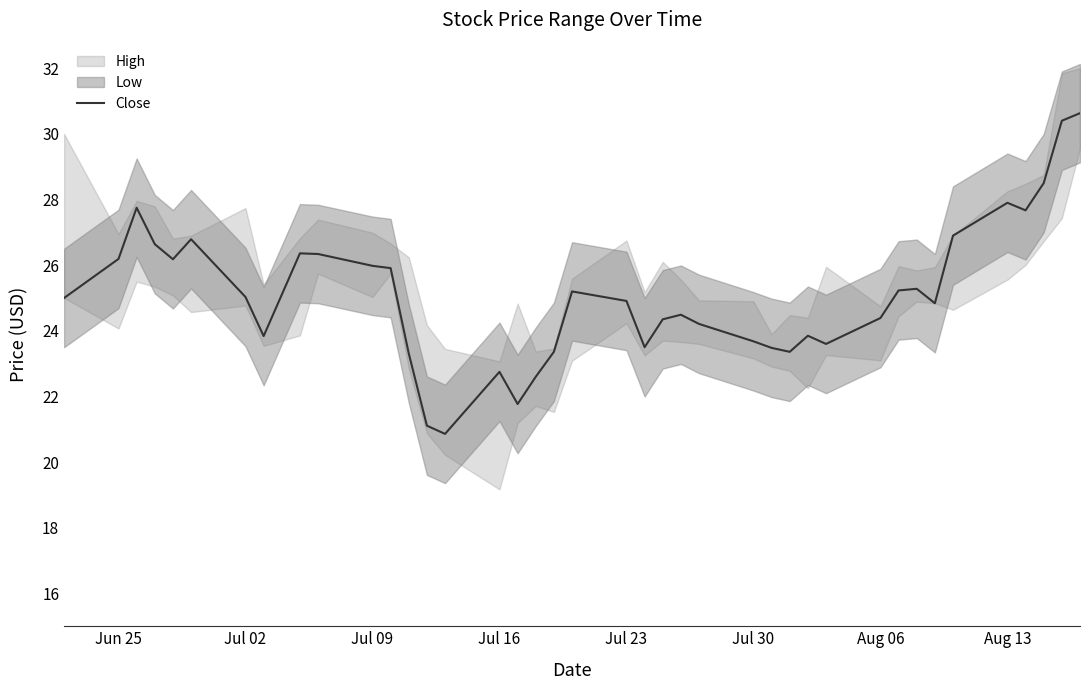

Is this an area chart (filled region under the line)?

No